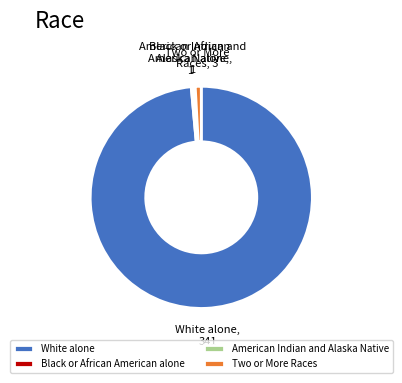

Between Two or More Races and White alone, which is larger?

White alone